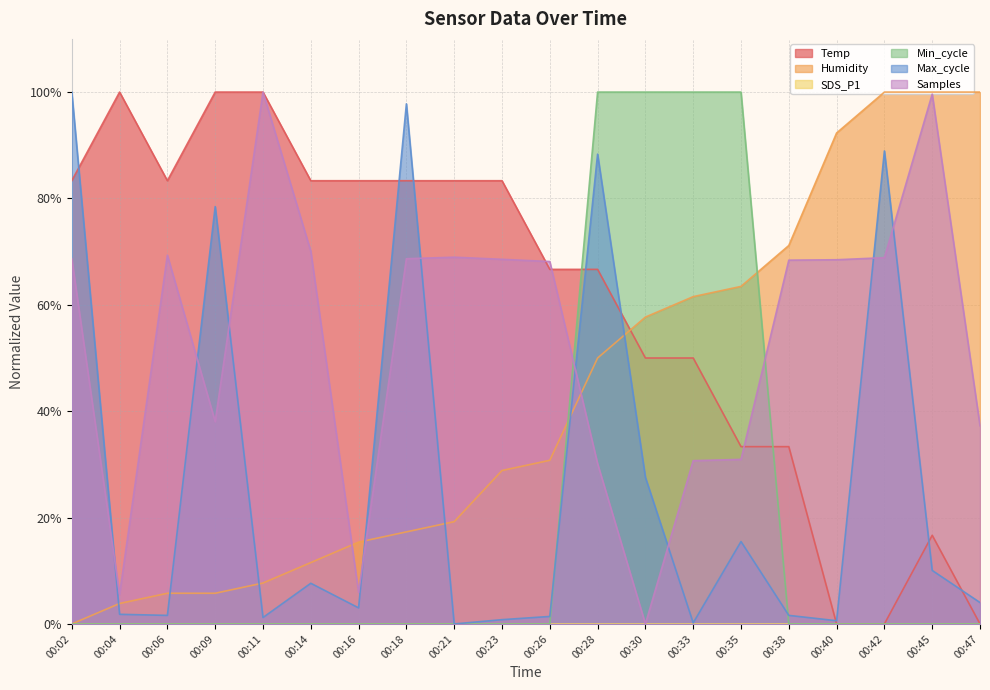

At which category is the sum across all series the highest?

00:28